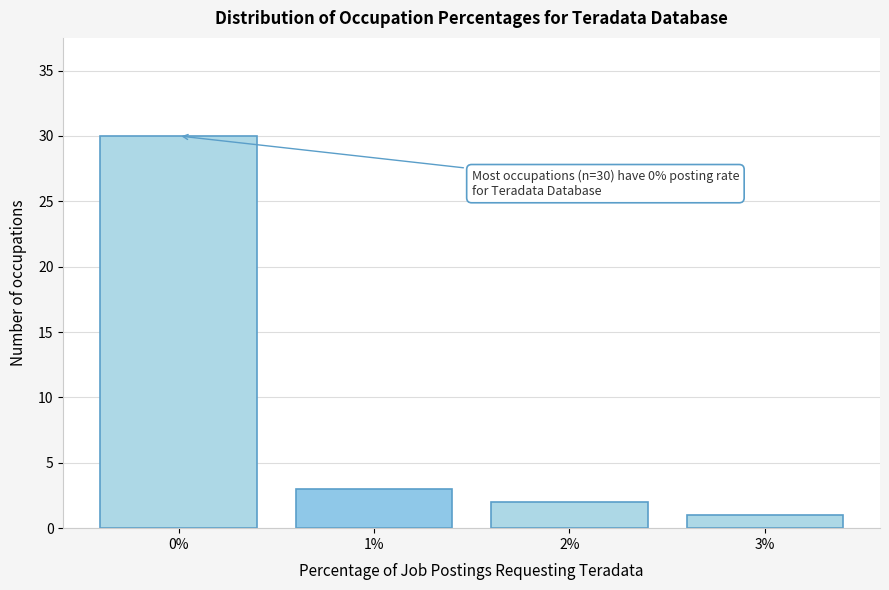

Reading right to left, extract all data points from this chart.

3%=1	2%=2	1%=3	0%=30